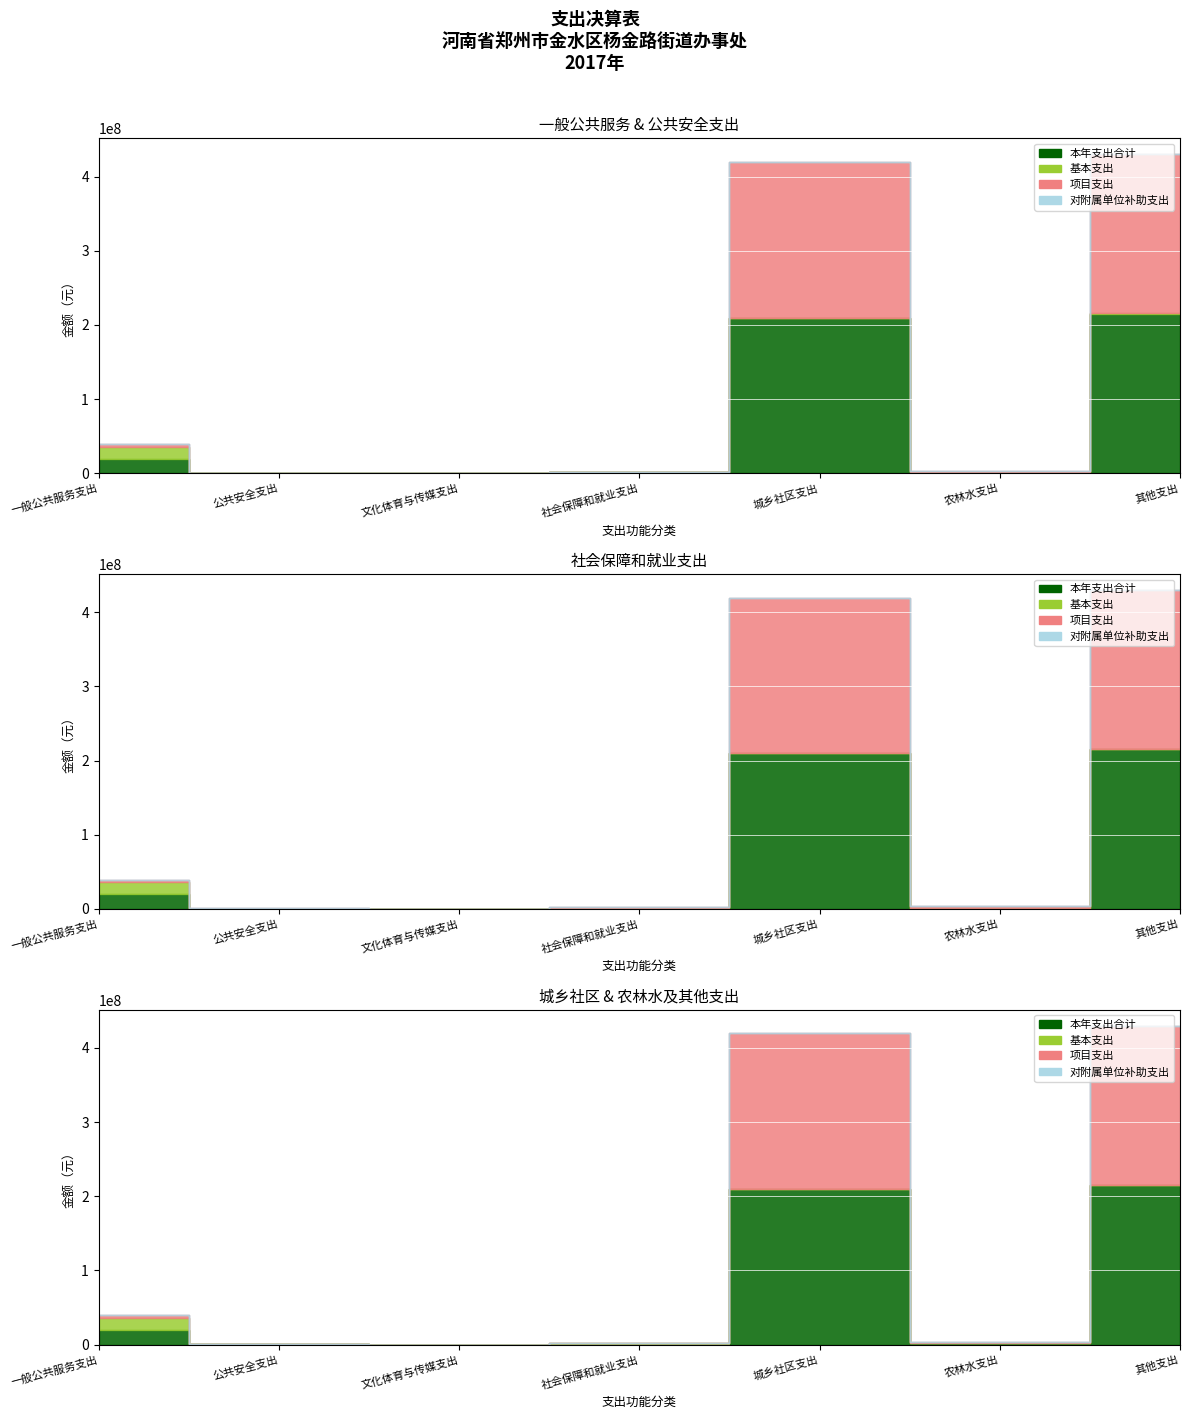

What is the label of the 3rd point from the left?

文化体育与传媒支出